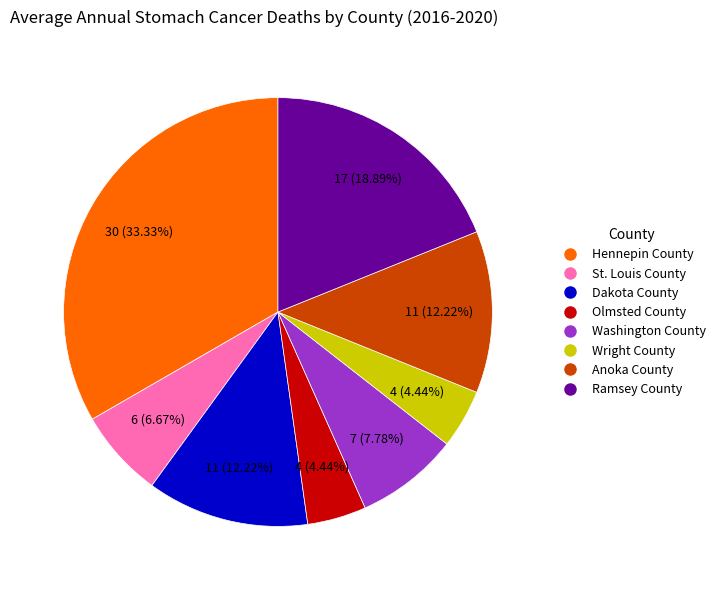

Which has a higher value, Washington County or Dakota County?

Dakota County